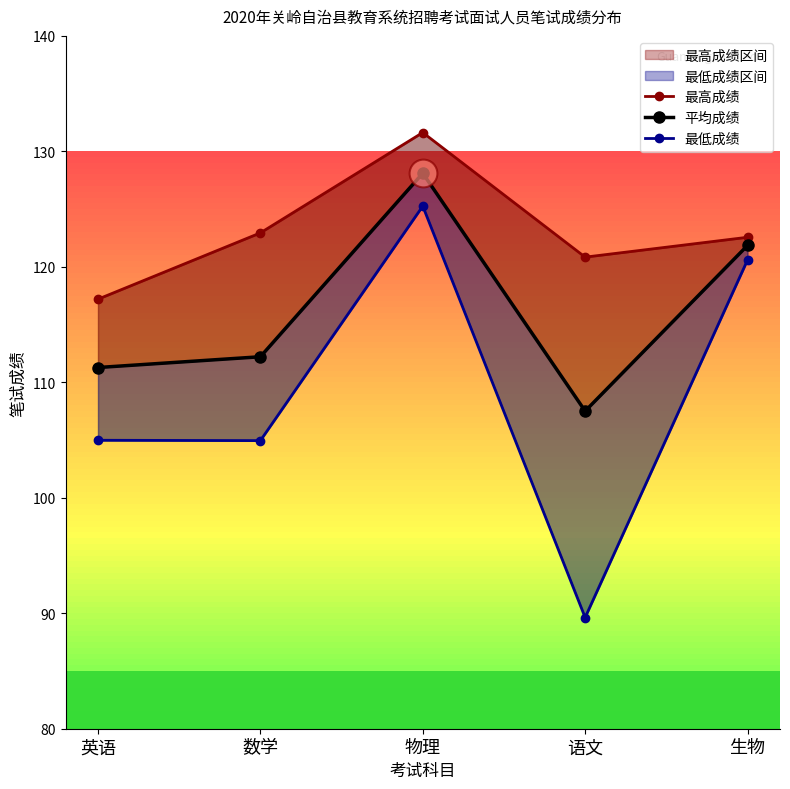

How many lines are shown in the chart?

3